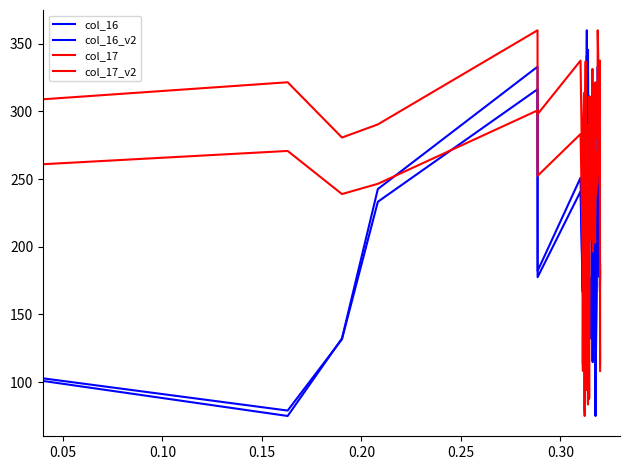

True or false: col_16_v2 and col_17 cross at least once.

True